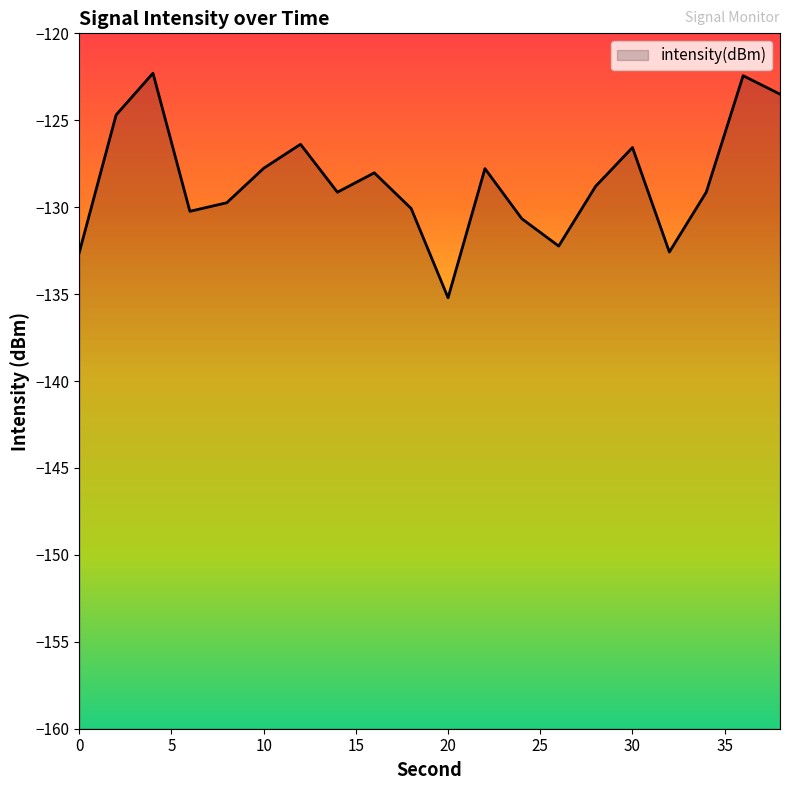

What is the sum of the values at 24 and 36?

-253.1